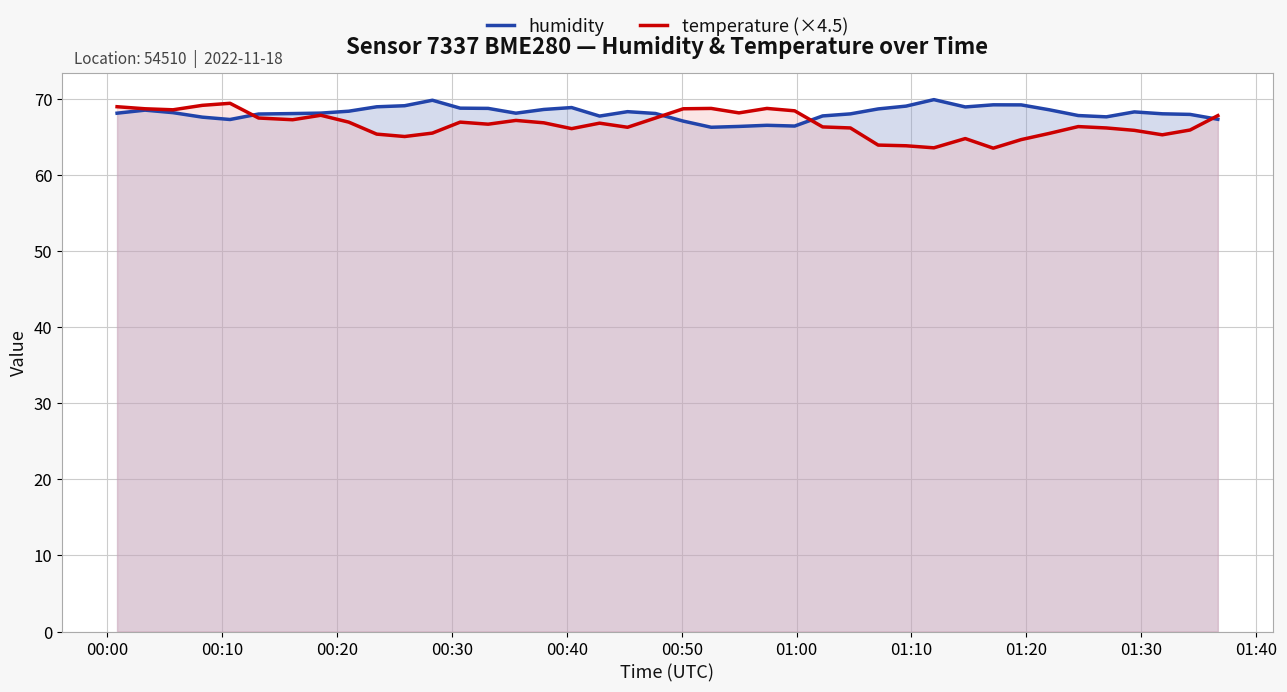

What is the maximum value for humidity?

69.9